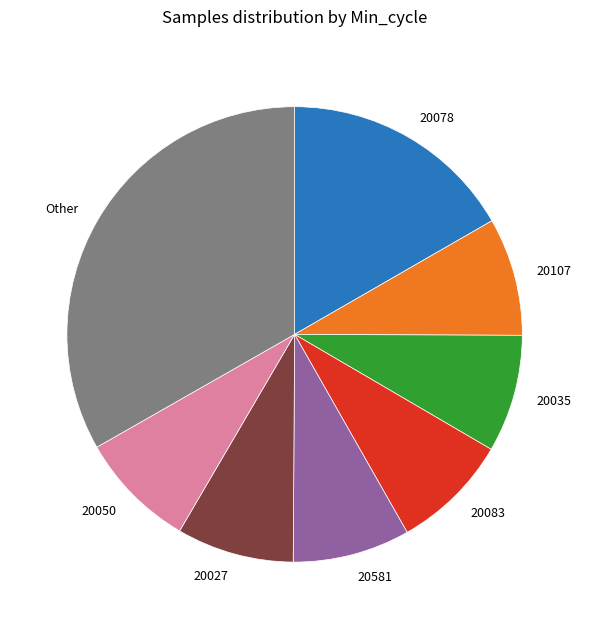

What is the ratio of the value at 20107 to the value at 20078?

0.5